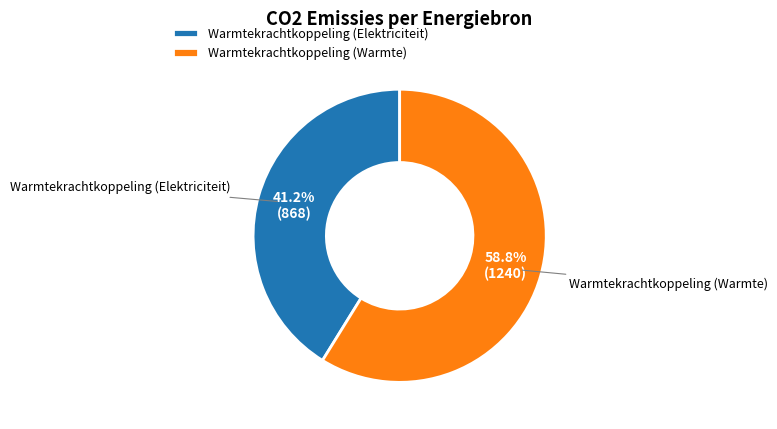

How many segments does this pie chart have?

2